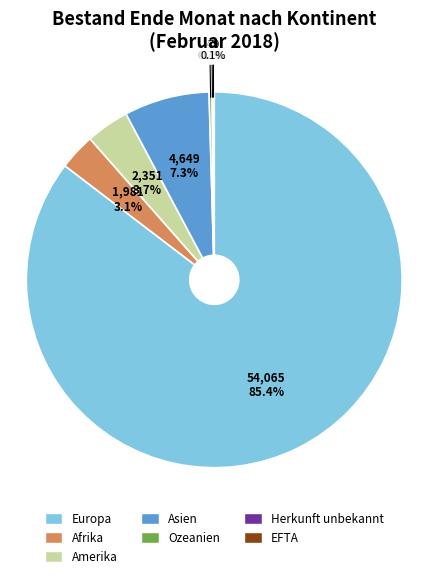

What is the largest slice in the pie chart?

Europa